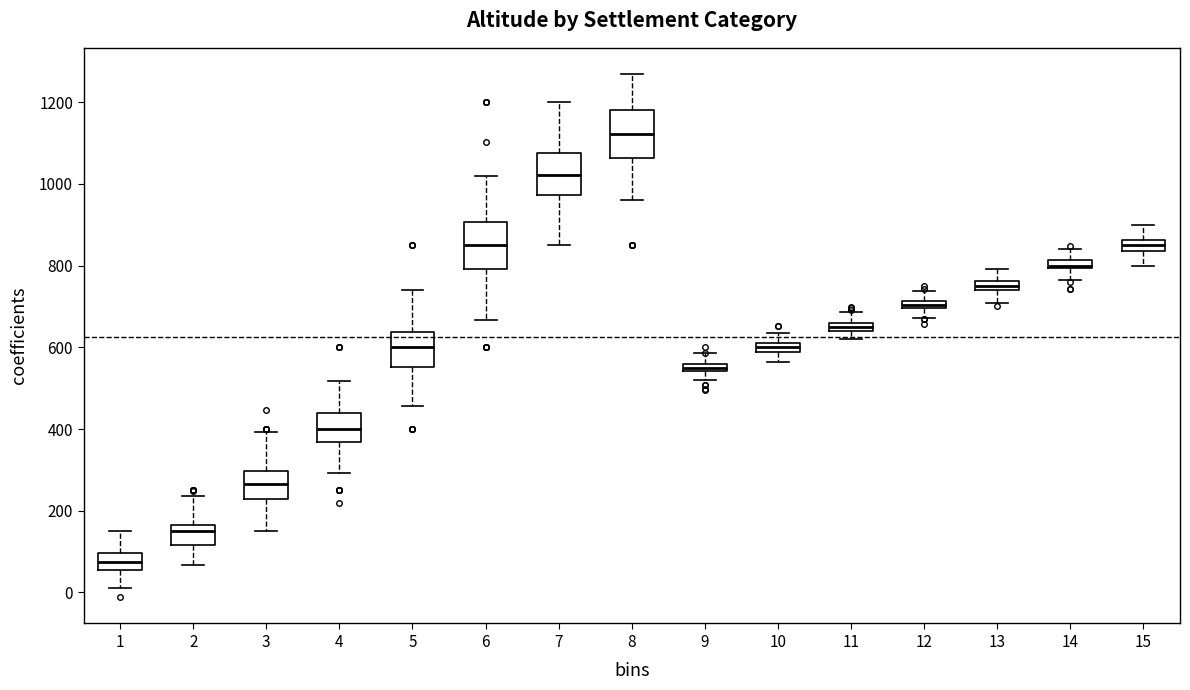

Where is the upper edge of the box at x = 2 on the y-axis? The values are not printed on the chart, so give them approximately, as read against the axis.

160